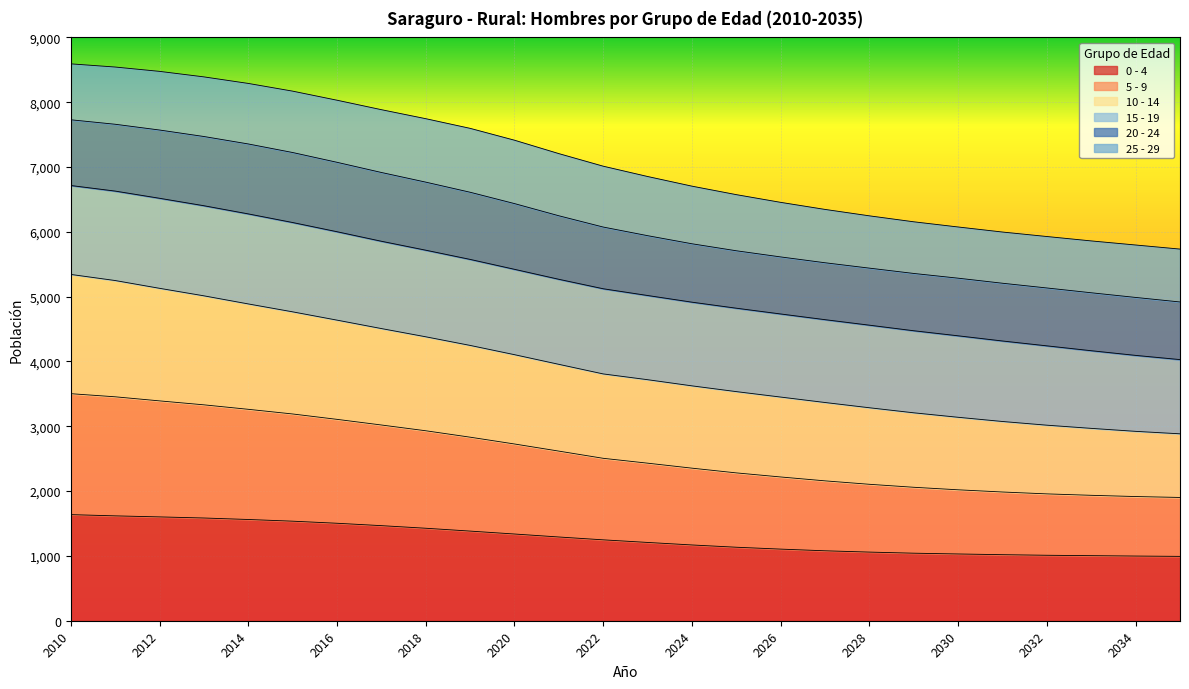

The value of 5 - 9 at 2020 is 5701. True or false?

False